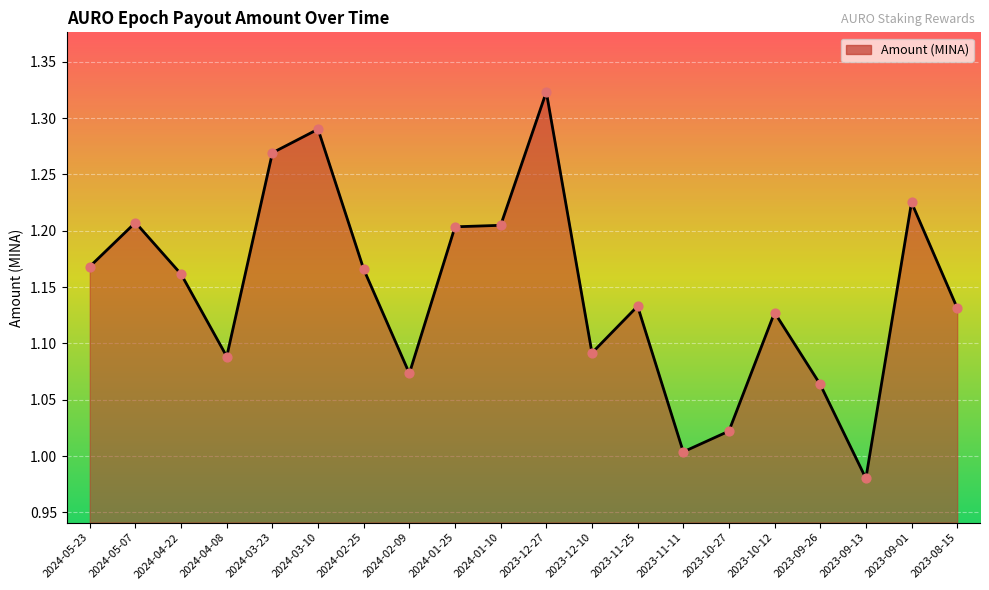

Between 2024-01-25 and 2023-11-25, which is larger?

2024-01-25